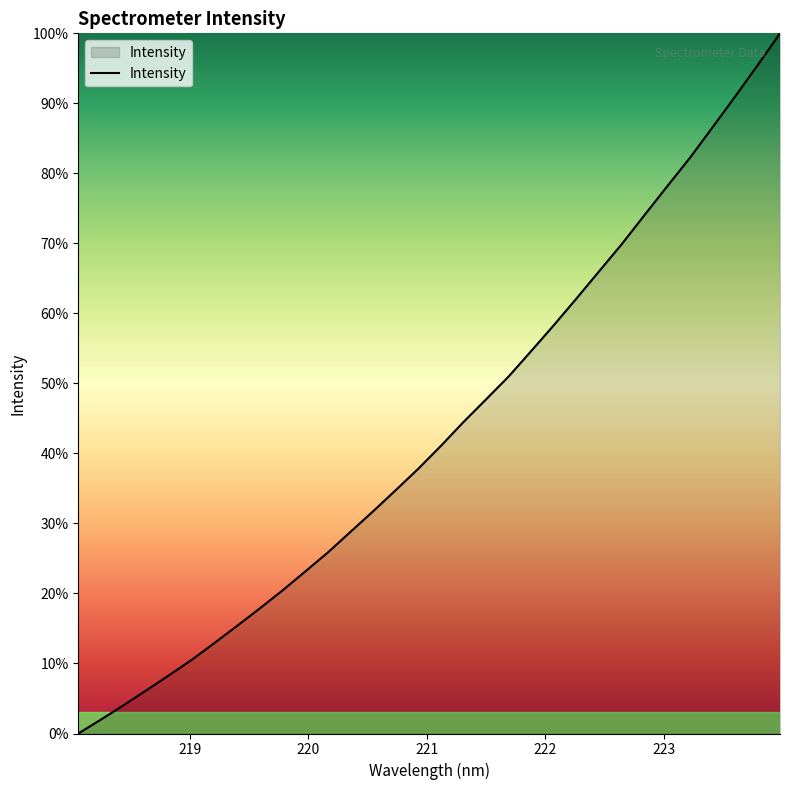

What is the difference between the maximum and minimum values?

100.0